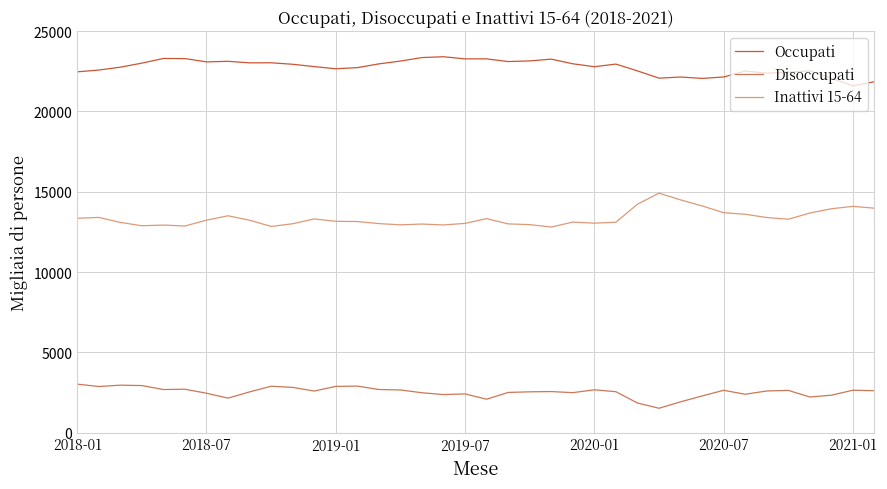

List the series in order of their overall mean, highest first.

Occupati, Inattivi 15-64, Disoccupati